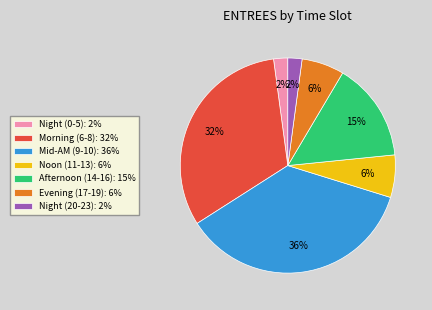

Is there a majority slice in this chart?

No